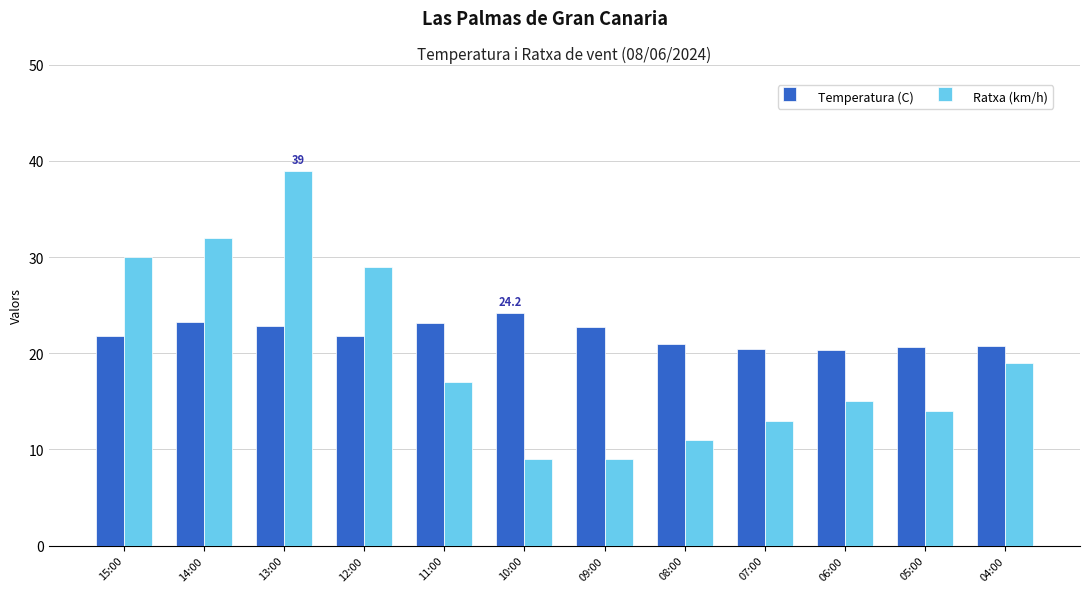

What is the minimum value for Ratxa (km/h)?

9.0